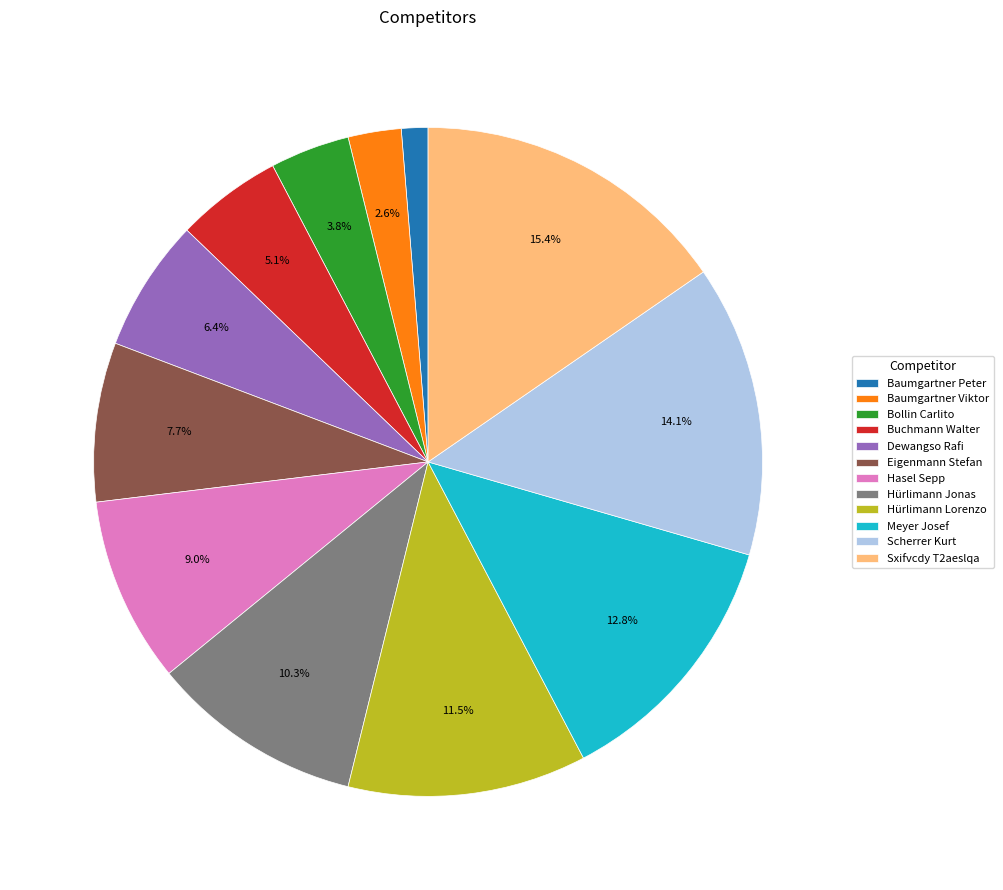

Is it true that Hasel Sepp is 17% of the pie?

False